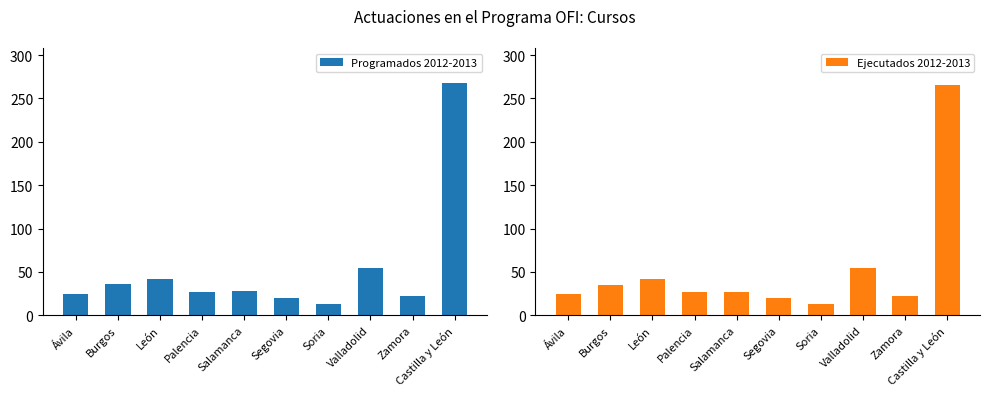

Reading right to left, transcribe all the data shown in this chart.

Programados 2012-2013: 268	22	55	13	20	28	27	42	36	25
Ejecutados 2012-2013: 266	22	55	13	20	27	27	42	35	25